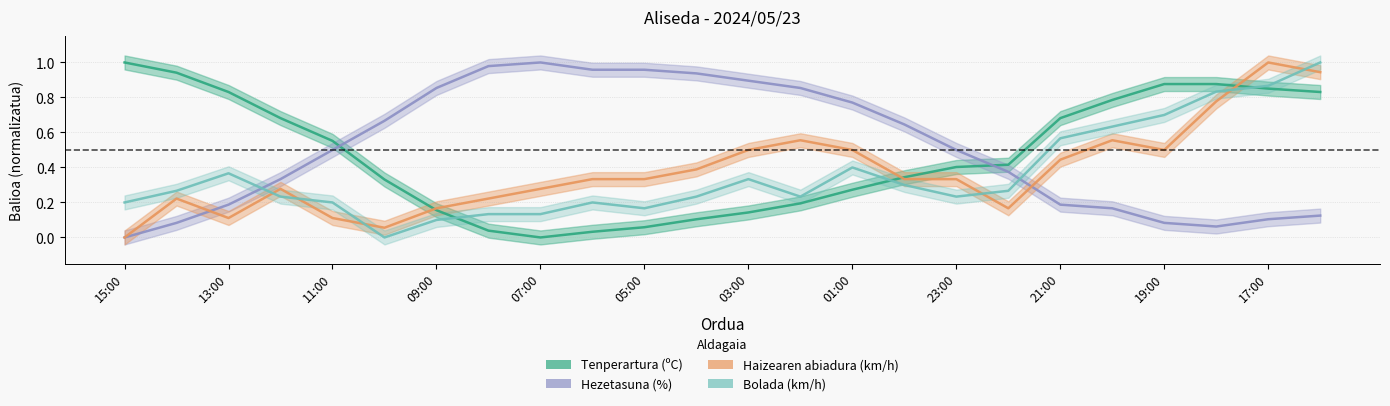

Rank the categories by Tenperartura (ºC) value from lowest to highest.

07:00, 06:00, 08:00, 05:00, 04:00, 03:00, 09:00, 02:00, 01:00, 10:00, 00:00, 23:00, 22:00, 11:00, 12:00, 21:00, 20:00, 13:00, 16:00, 17:00, 19:00, 18:00, 14:00, 15:00